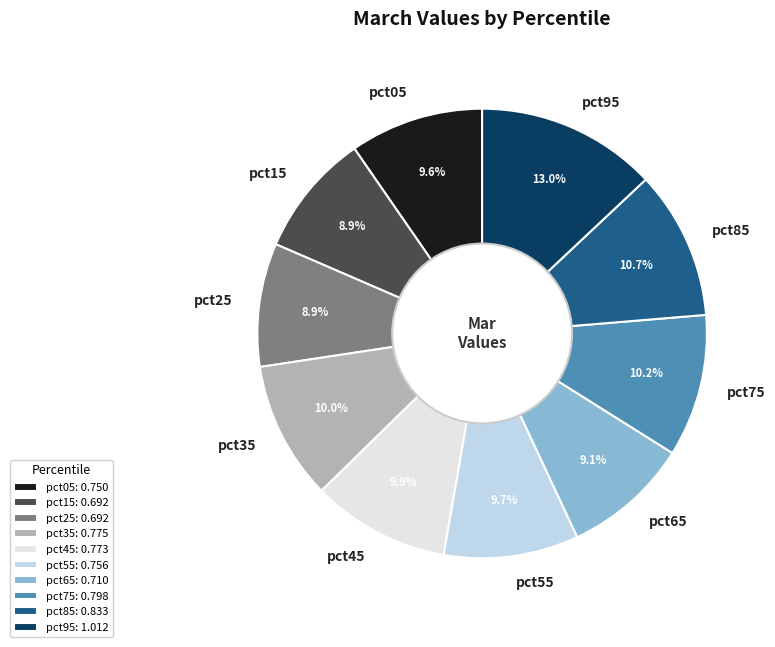

What percentage do pct95 and pct55 together represent?

22.7%